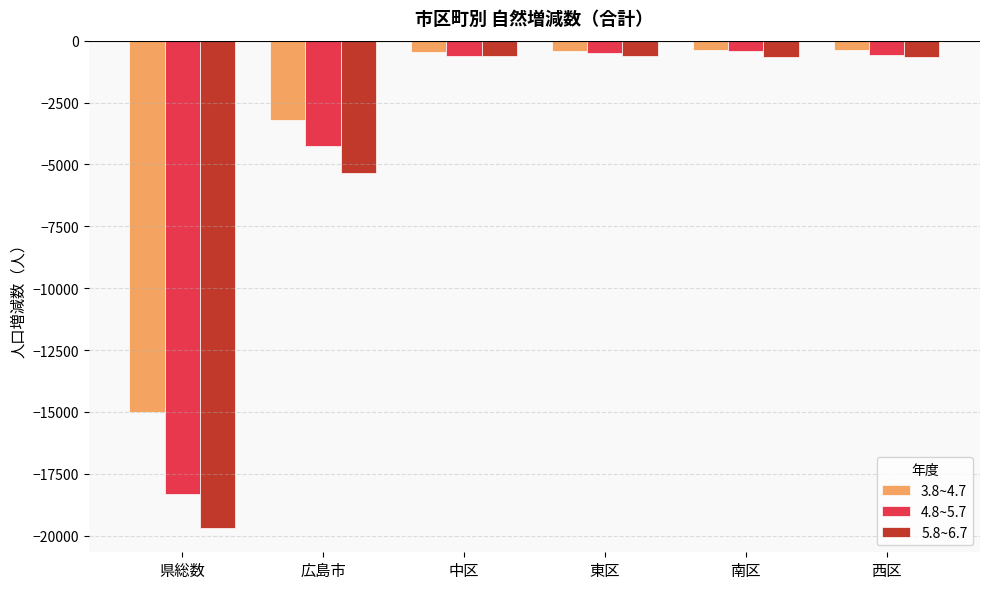

The value of 5.8~6.7 at 広島市 is -5332. True or false?

True